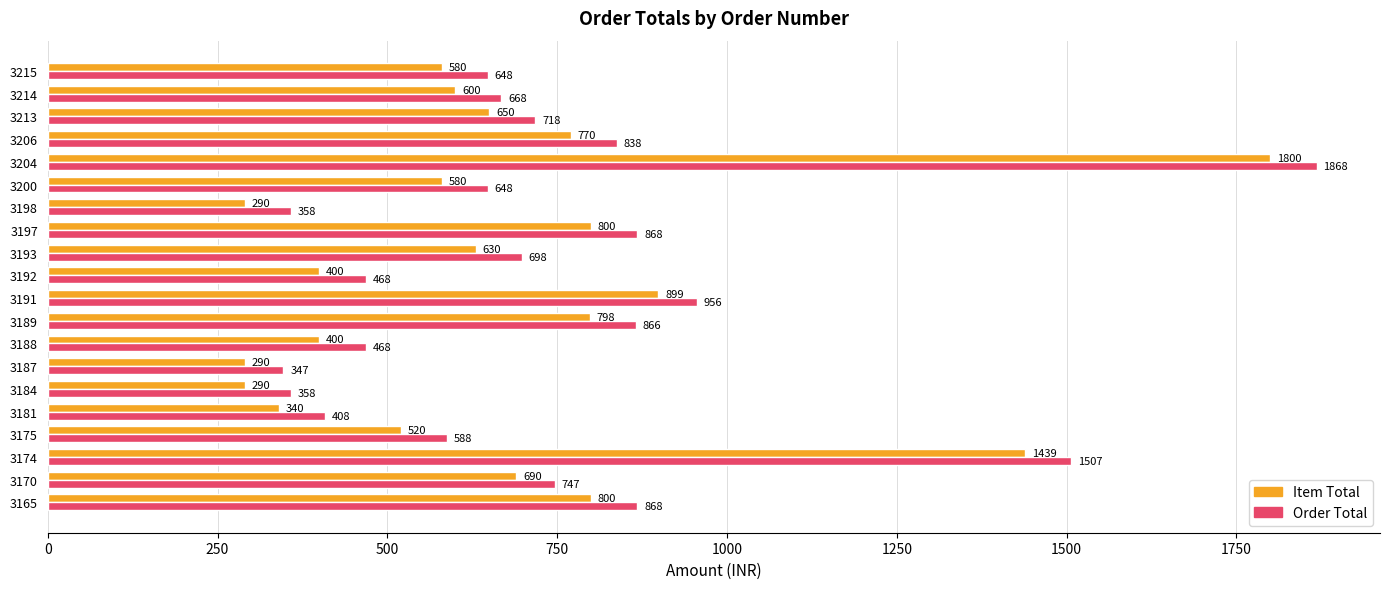

What is the spread (max minus min) of values at 3170?

57